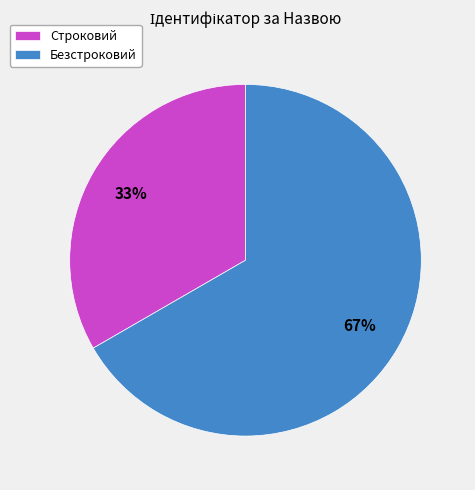

What is the ratio of the value at Безстроковий to the value at Строковий?

2.0